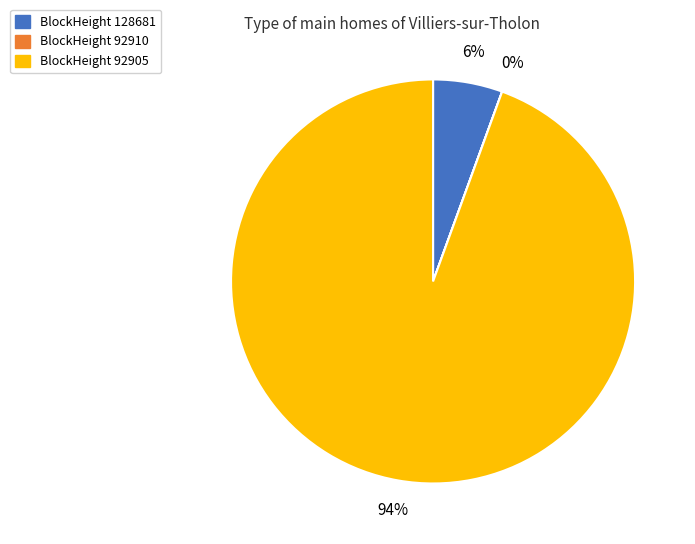

To the nearest percent, what portion does BlockHeight 92905 represent?

94%